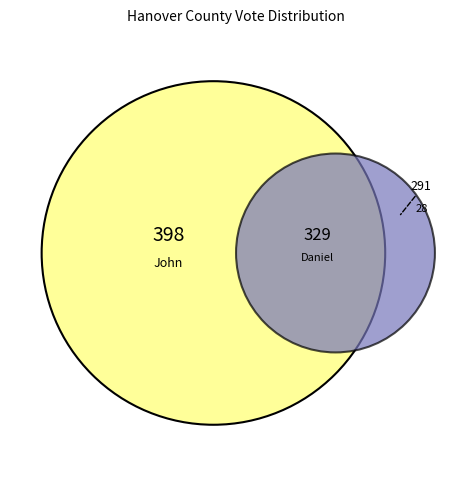

What percentage is NOT represented by Daniel Wayne McGraw?

68.5%